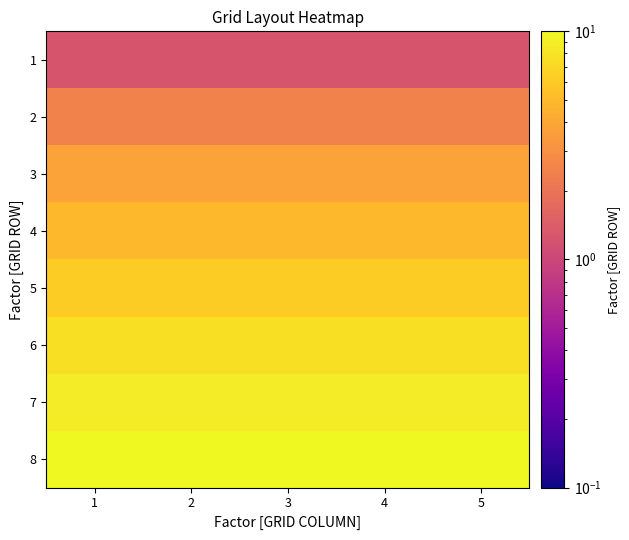

Between 1 and 4, which is larger?

1